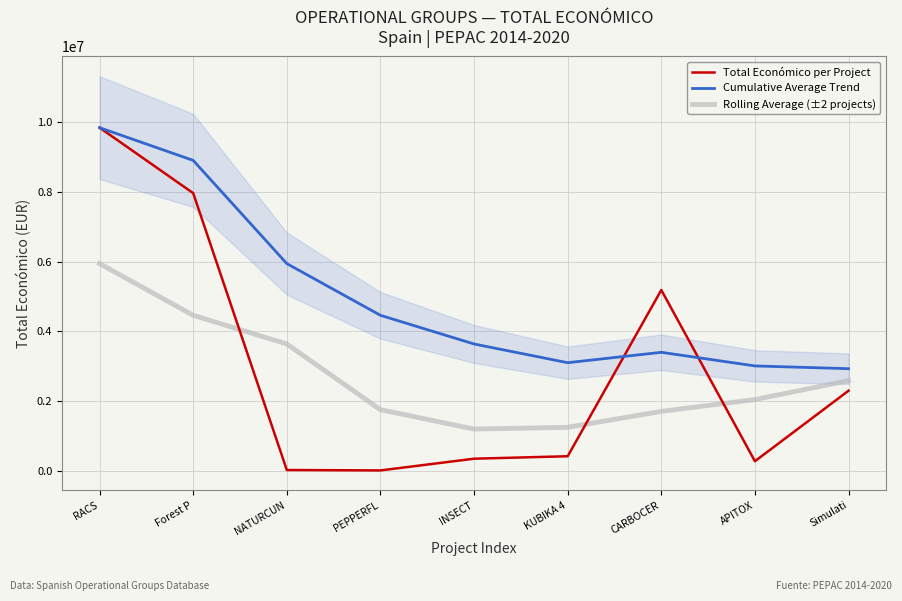

What value does the Rolling Average (±2 projects) series have at RACS?

5944941.0